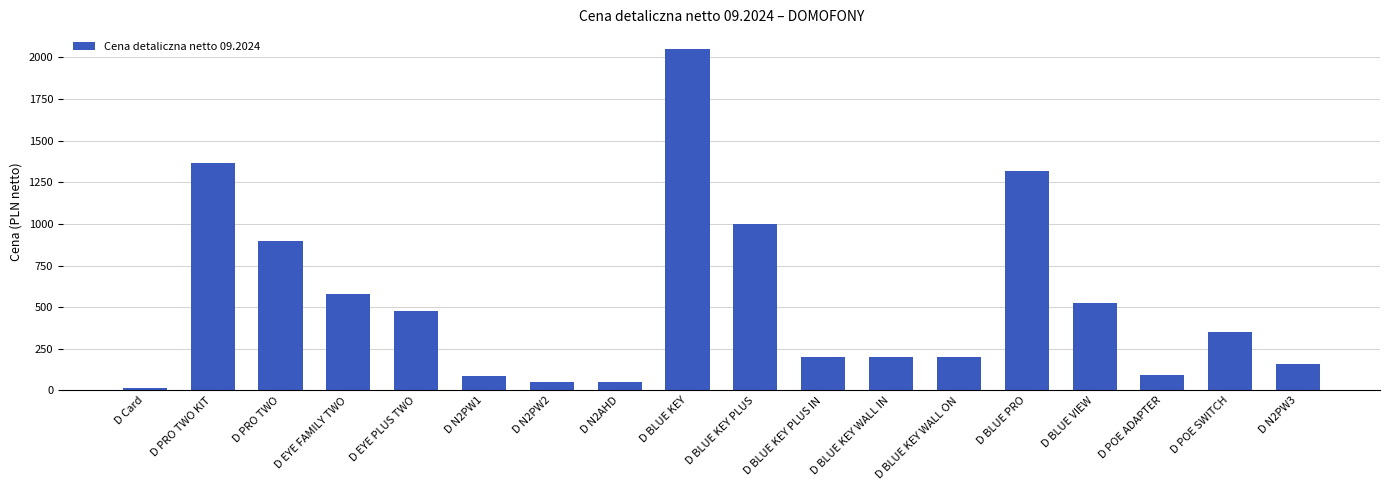

The chart shows a value of 267 at D BLUE KEY WALL ON. True or false?

False